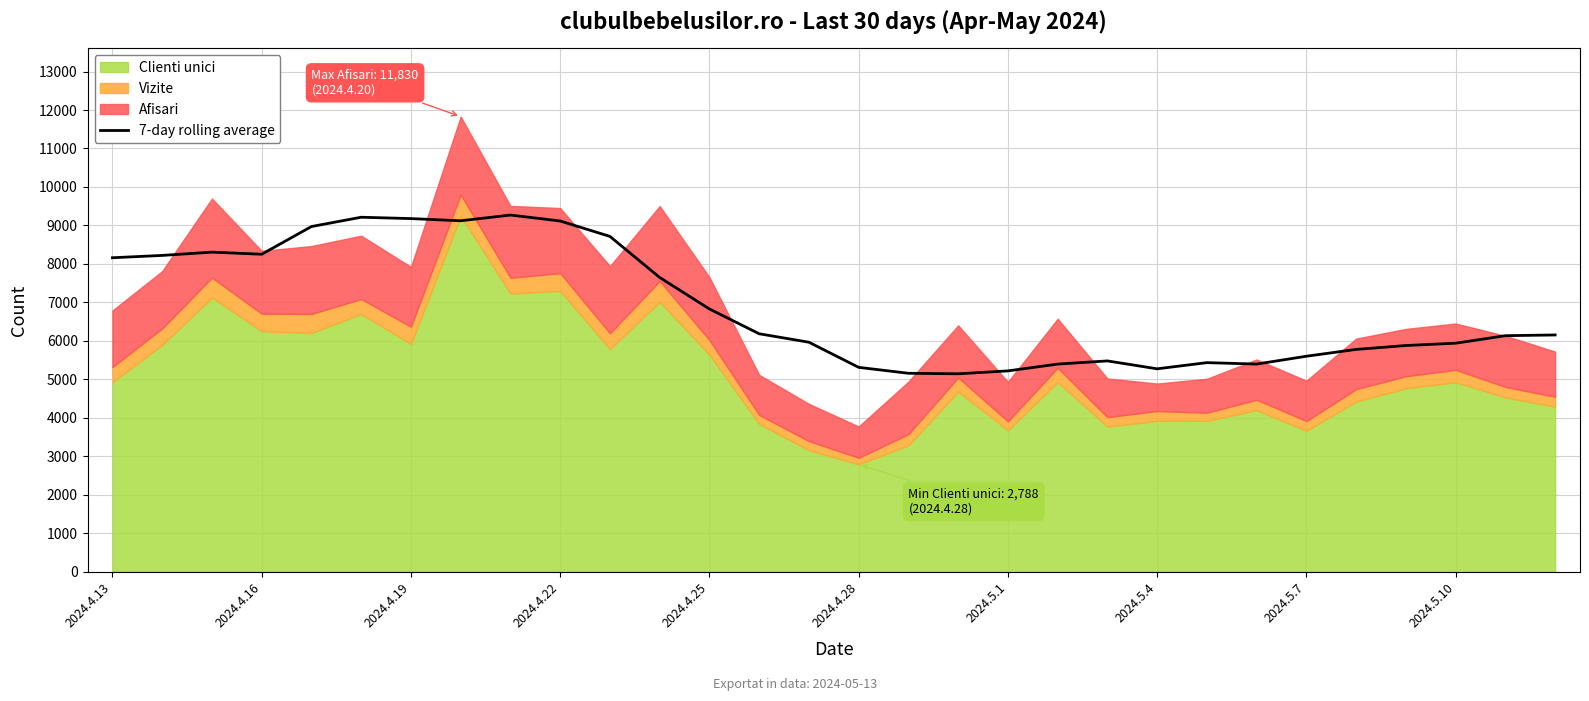

What is the highest value of the 7-day rolling average series?

9269.1